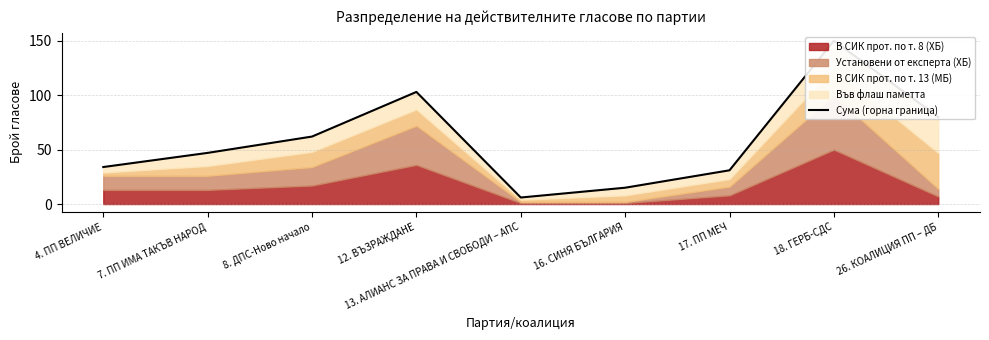

How many interior local valleys (lower than both neighbors) does the data have?

1